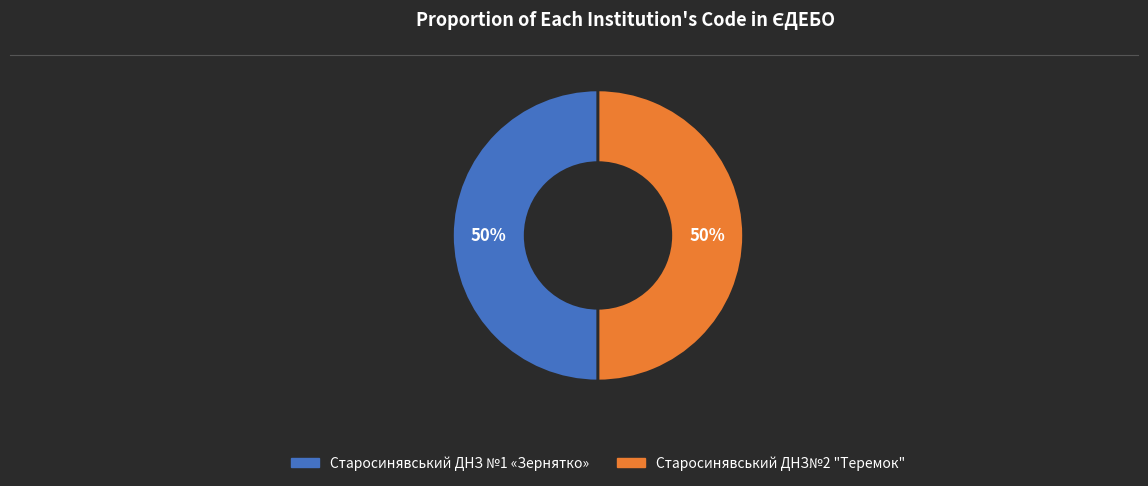

Approximately how many times larger is the value at Старосинявський ДНЗ №1 «Зернятко» compared to Старосинявський ДНЗ№2 "Теремок"?

1.0